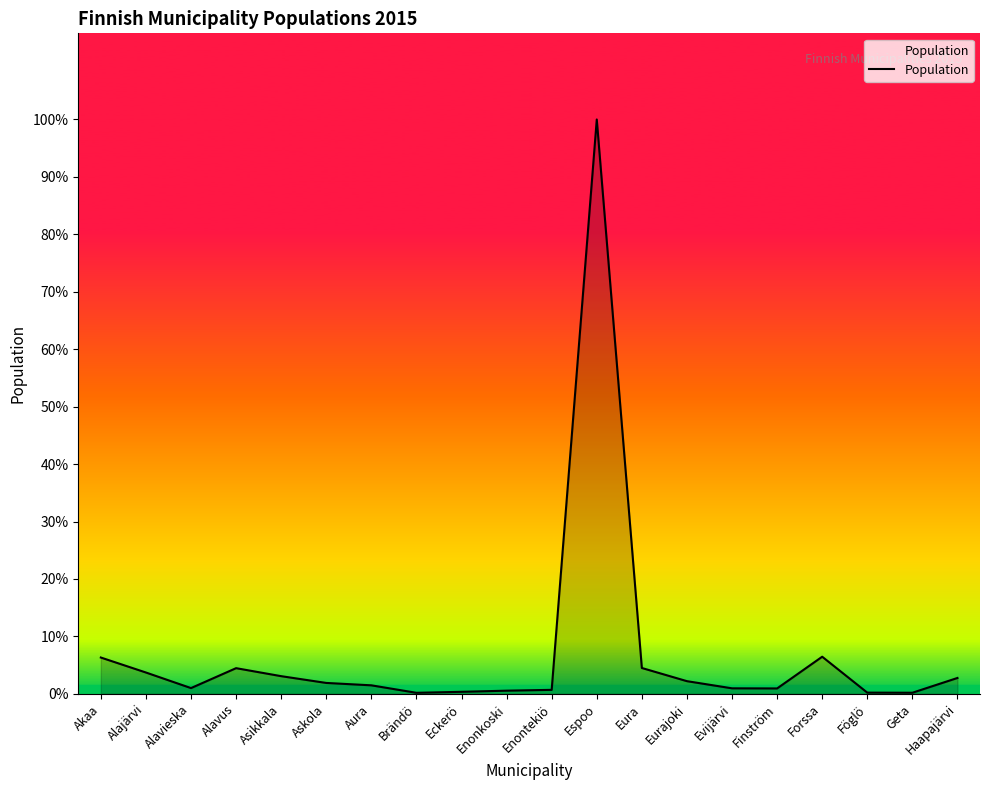

At which category does the data reach its first local peak?

Alavus